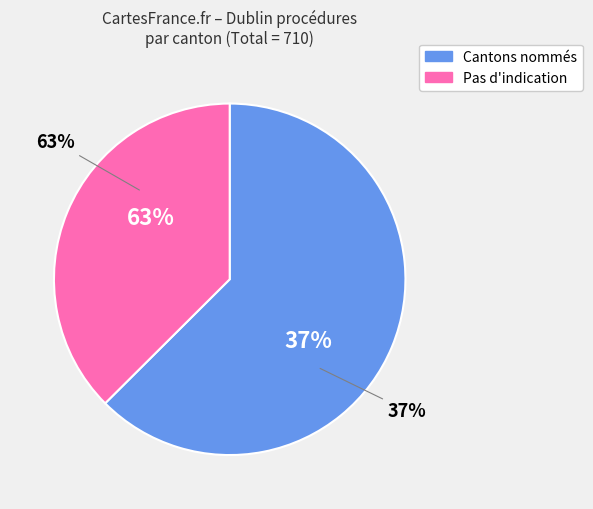

Does Jura account for over 50% of the chart?

No